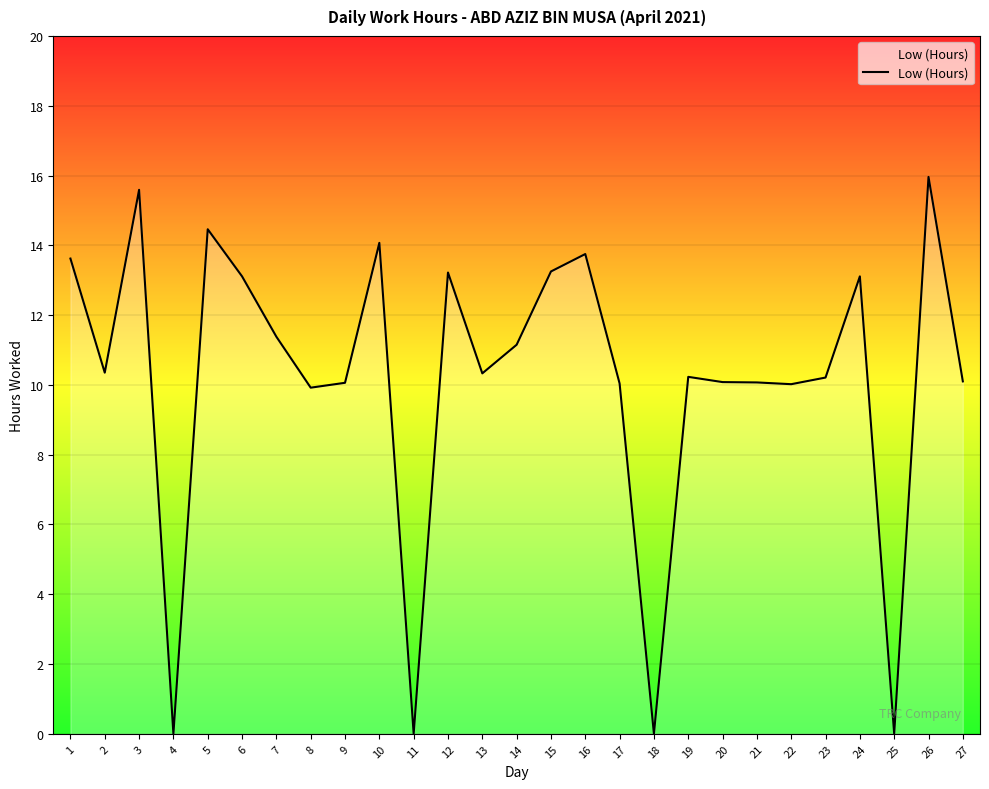

True or false: there are more than 2 points higher than both neighbors.

True